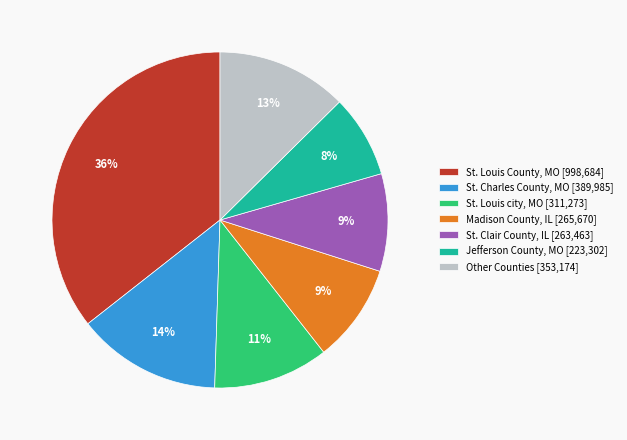

Count the number of slices in the pie.

7